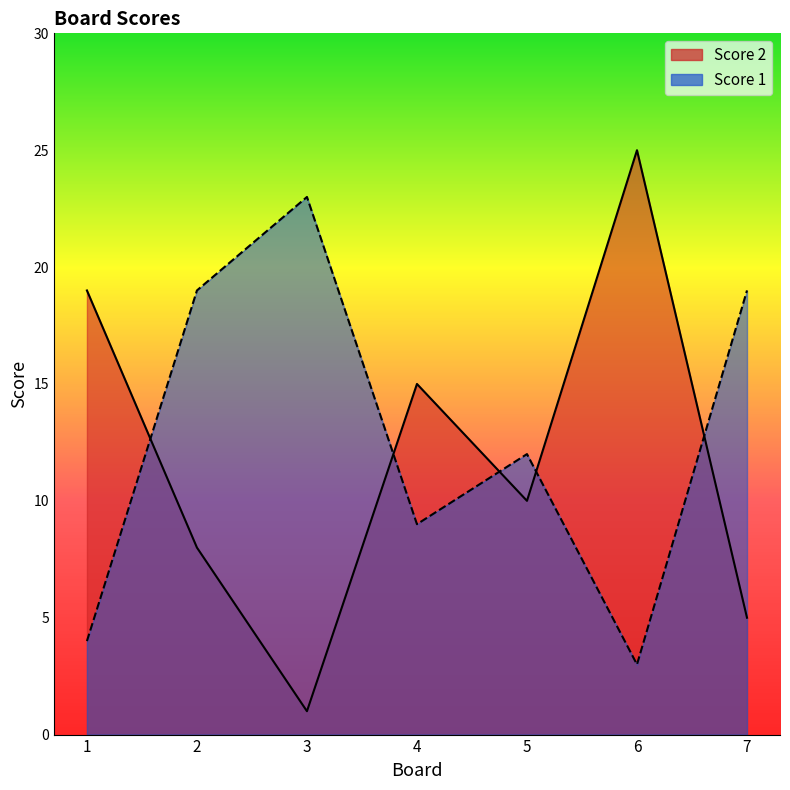

At which category is the sum across all series the highest?

6